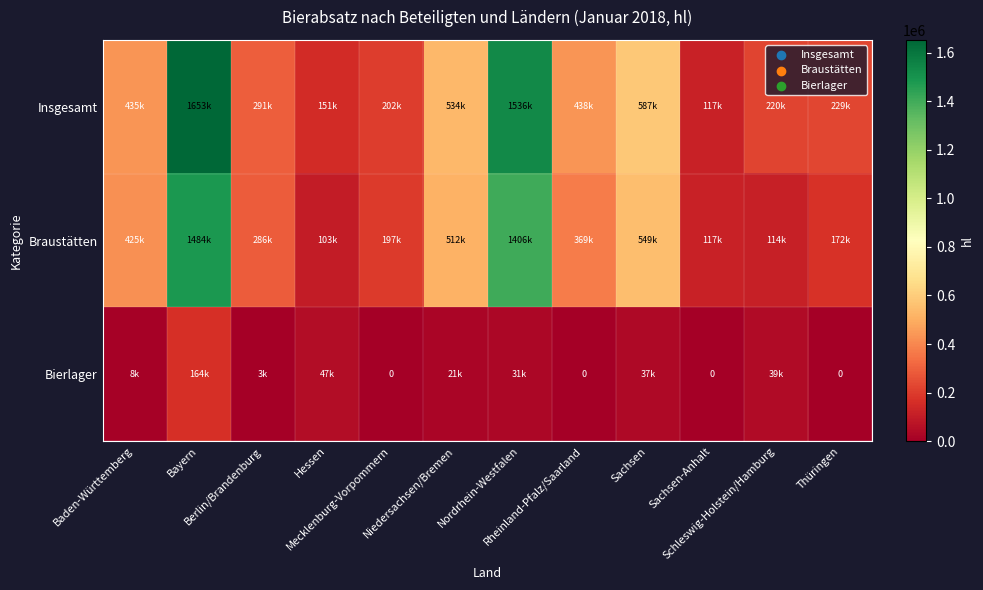

What is the difference between the highest and lowest values at Hessen?

103090.3